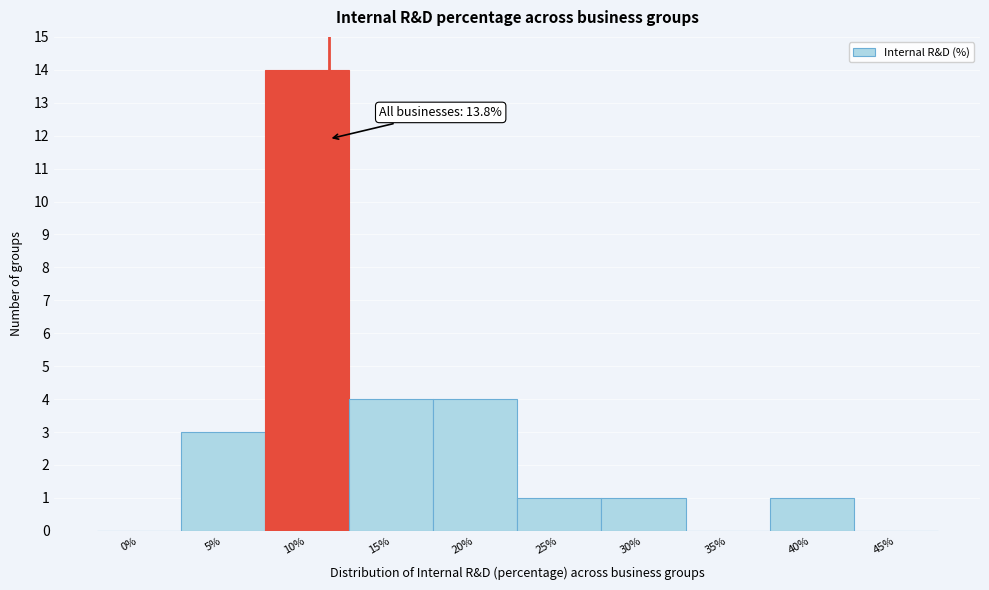

Reading right to left, extract all data points from this chart.

45%=0	40%=1	35%=0	30%=1	25%=1	20%=4	15%=4	10%=14	5%=3	0%=0